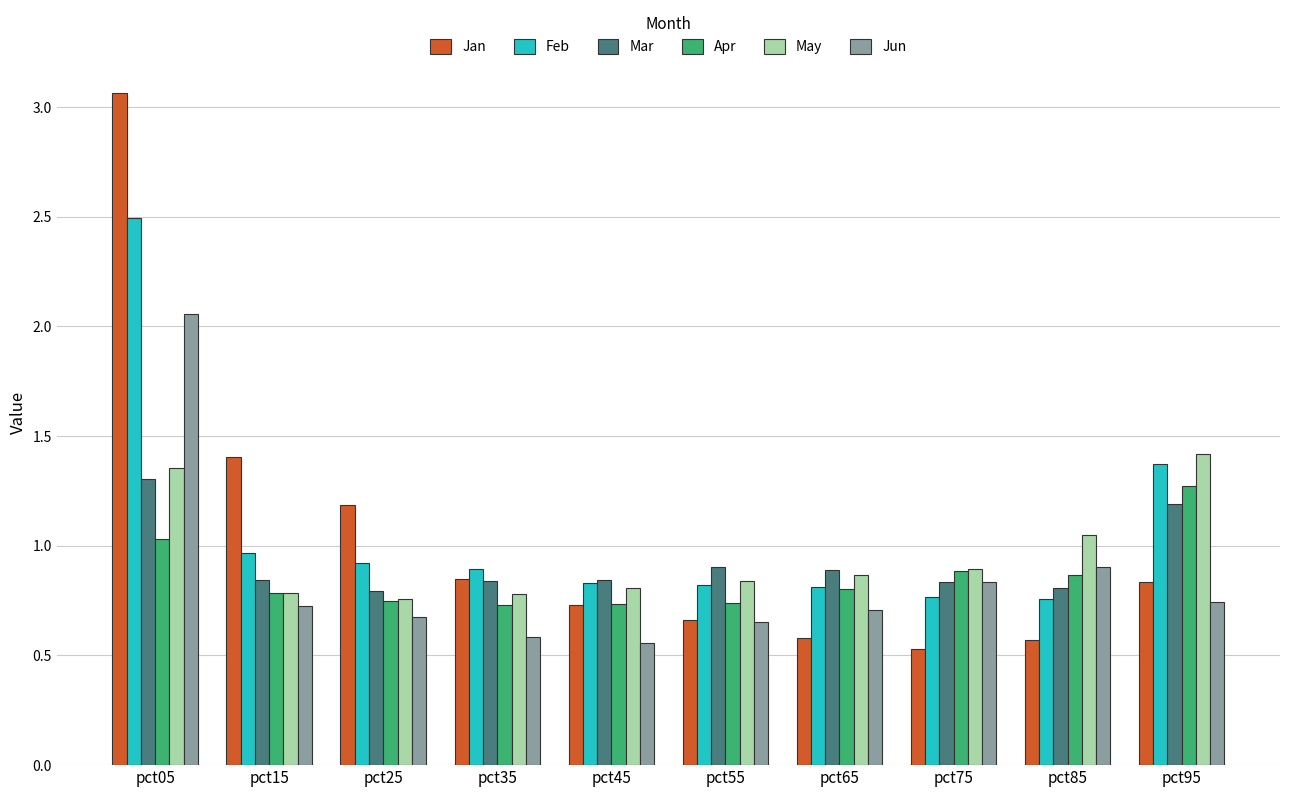

At which category is the sum across all series the highest?

pct05